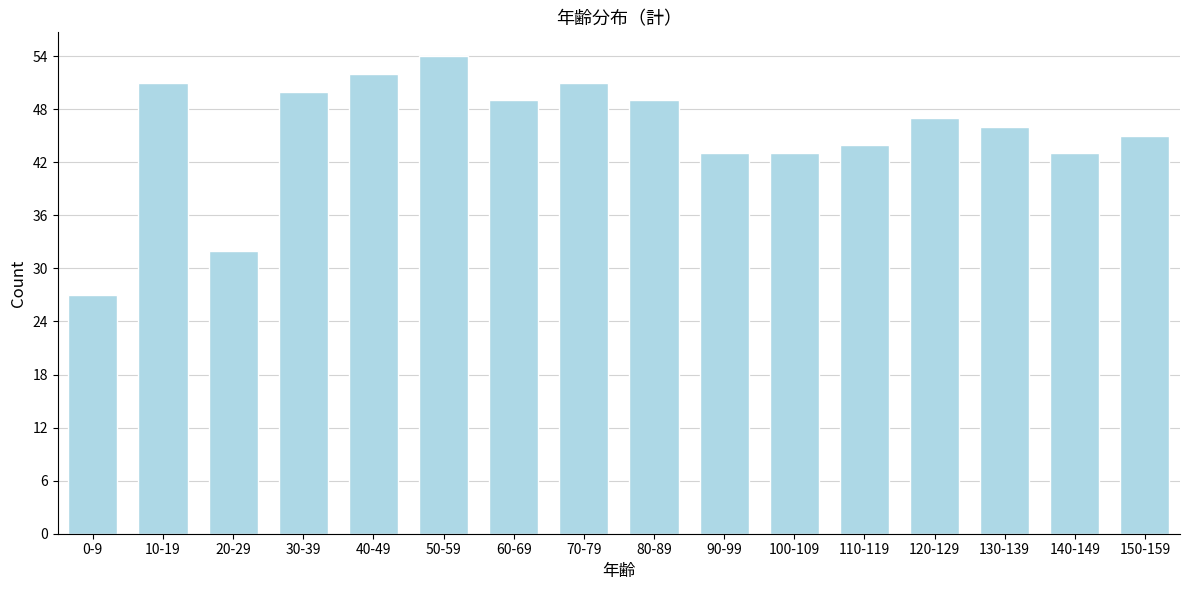

Reading left to right, list all the values displayed in this chart.

27	51	32	50	52	54	49	51	49	43	43	44	47	46	43	45